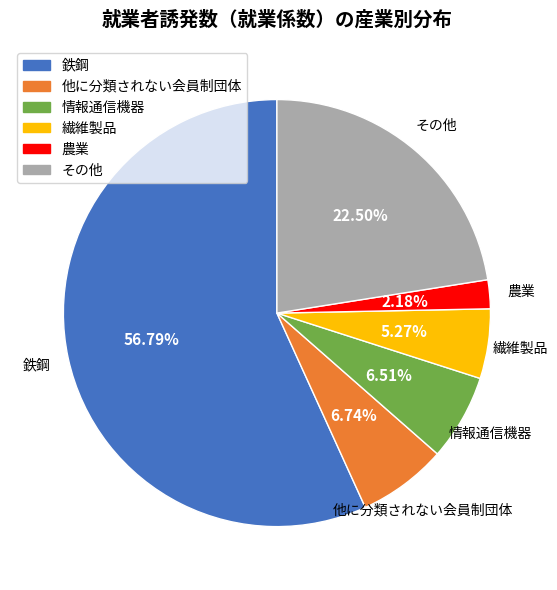

Which slice is the smallest?

農業